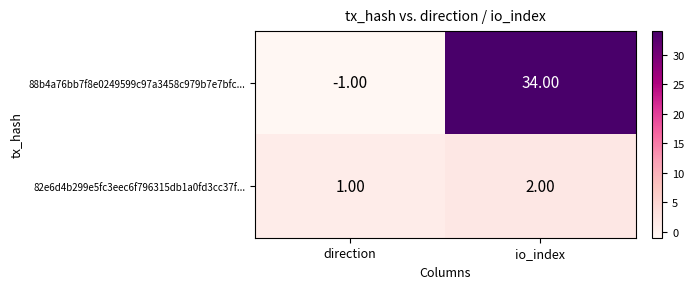

Which series changed the most between direction and io_index?

88b4a76bb7f8e0249599c97a3458c979b7e7bfc...